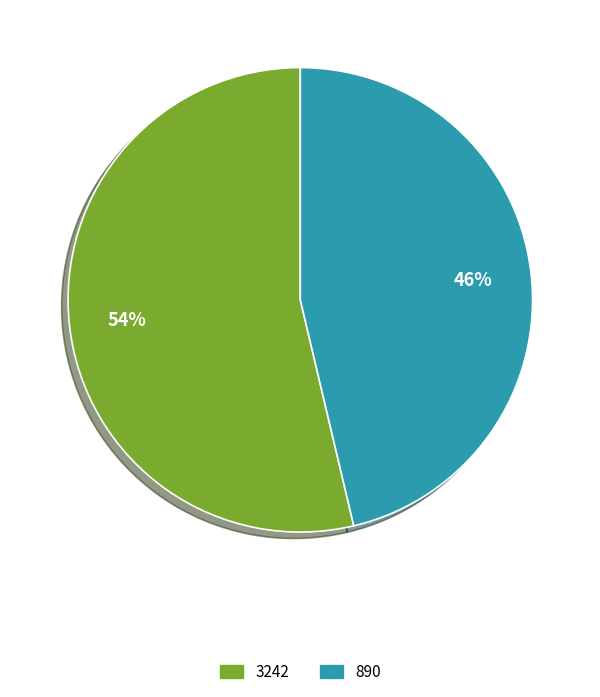

Do 890 and 3242 together represent more than half of the pie?

Yes